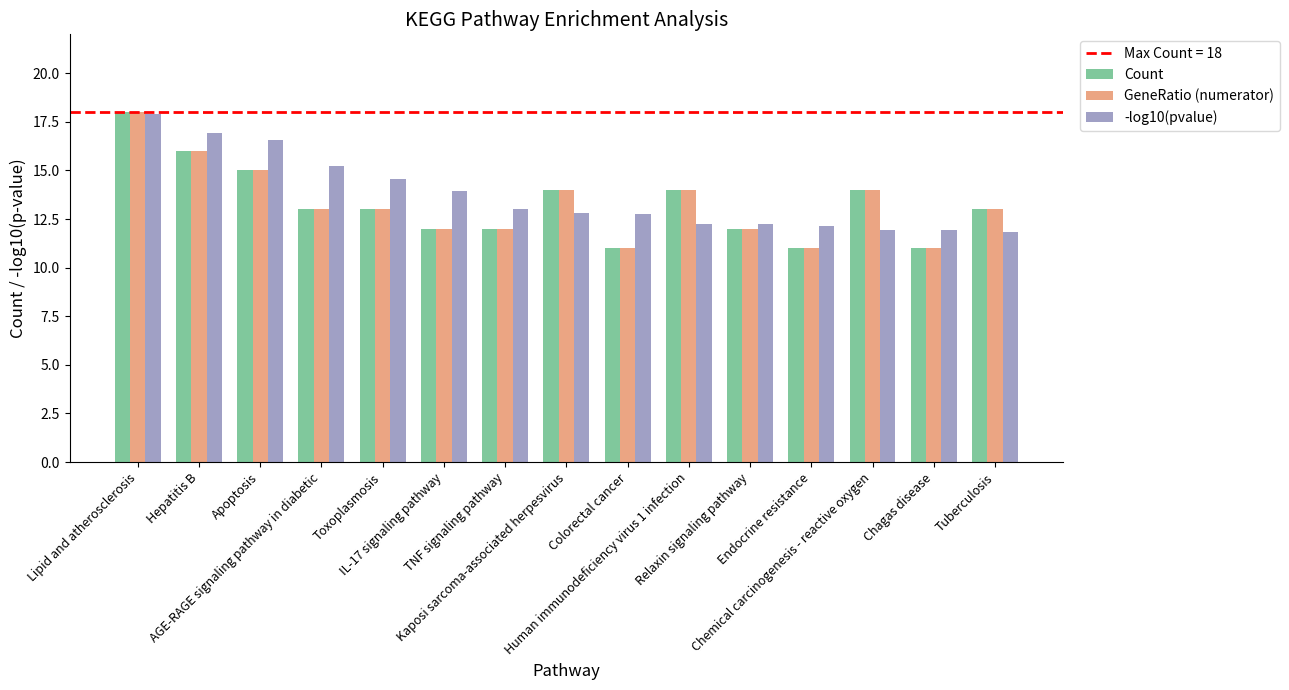

What is the greatest value displayed?

18.0